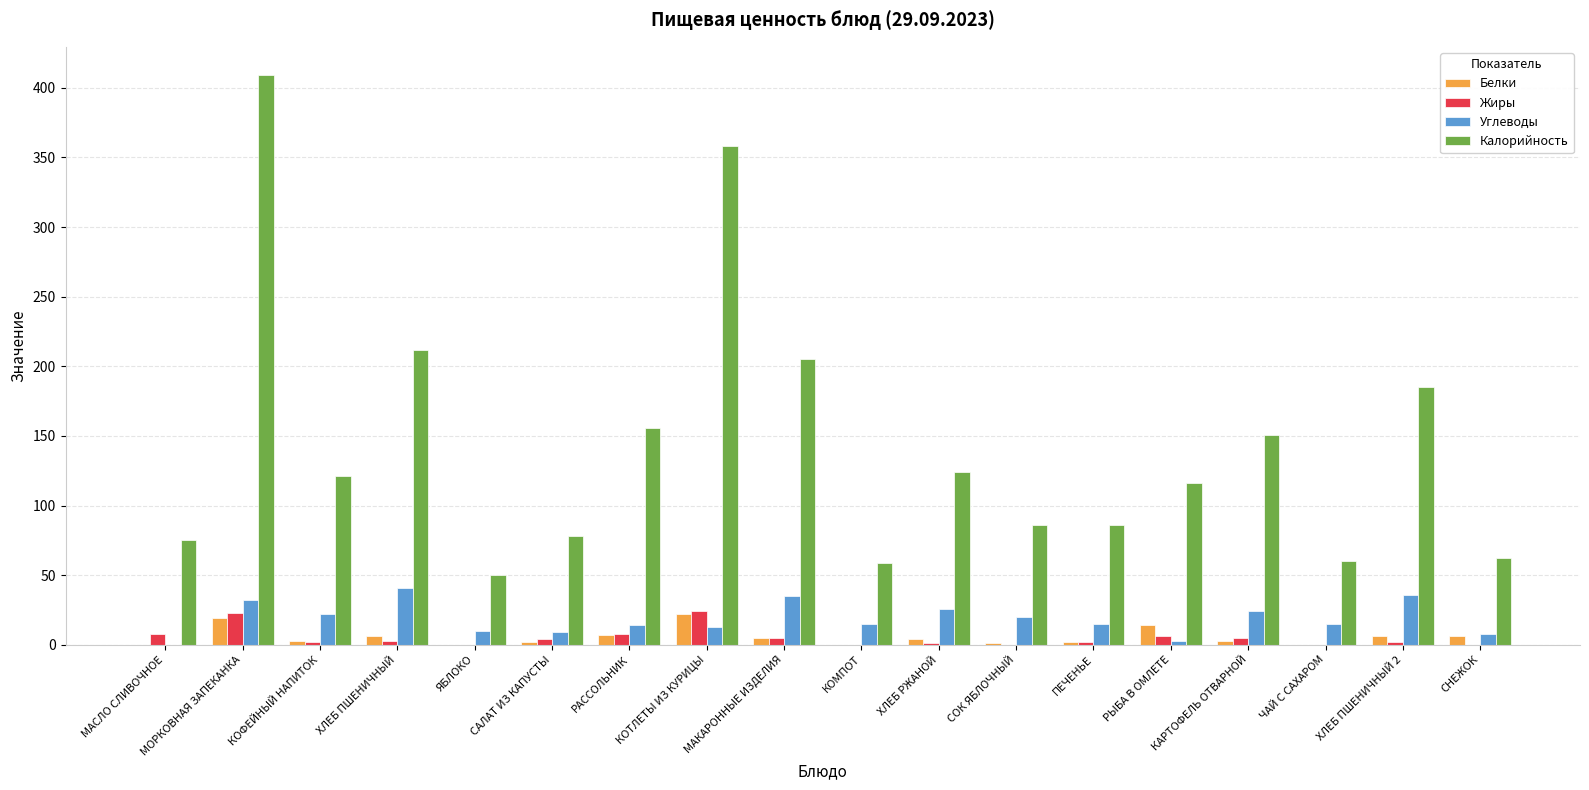

Where does the Жиры series first go above 3?

МАСЛО СЛИВОЧНОЕ